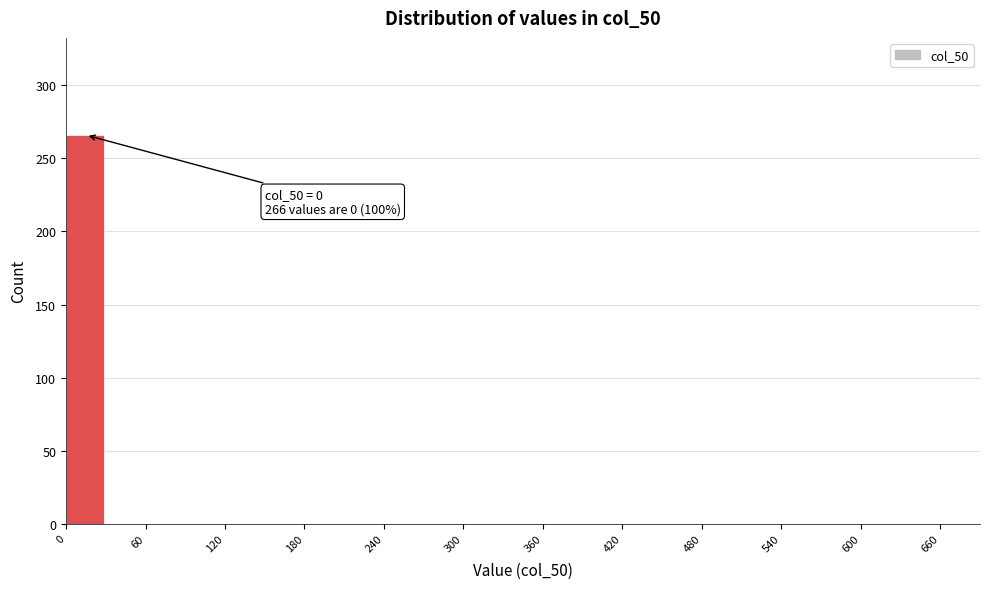

Around what value on the x-axis is the tallest bar? Give the approximate position of its centre, as read against the axis.

10